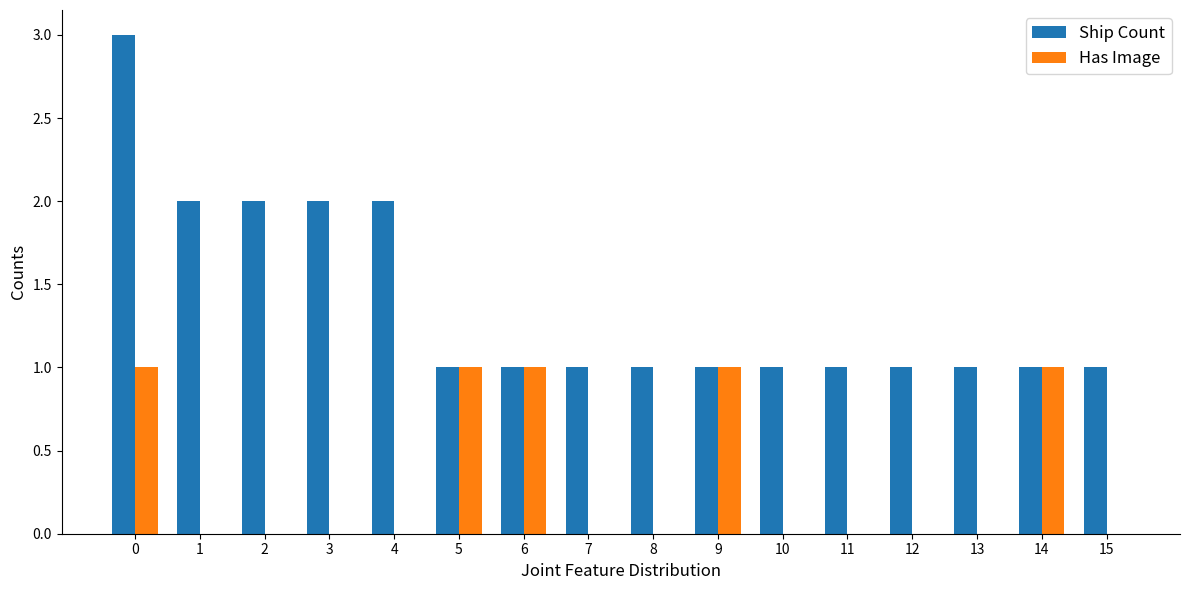

True or false: Ship Count has a value of 2 at 12.

False